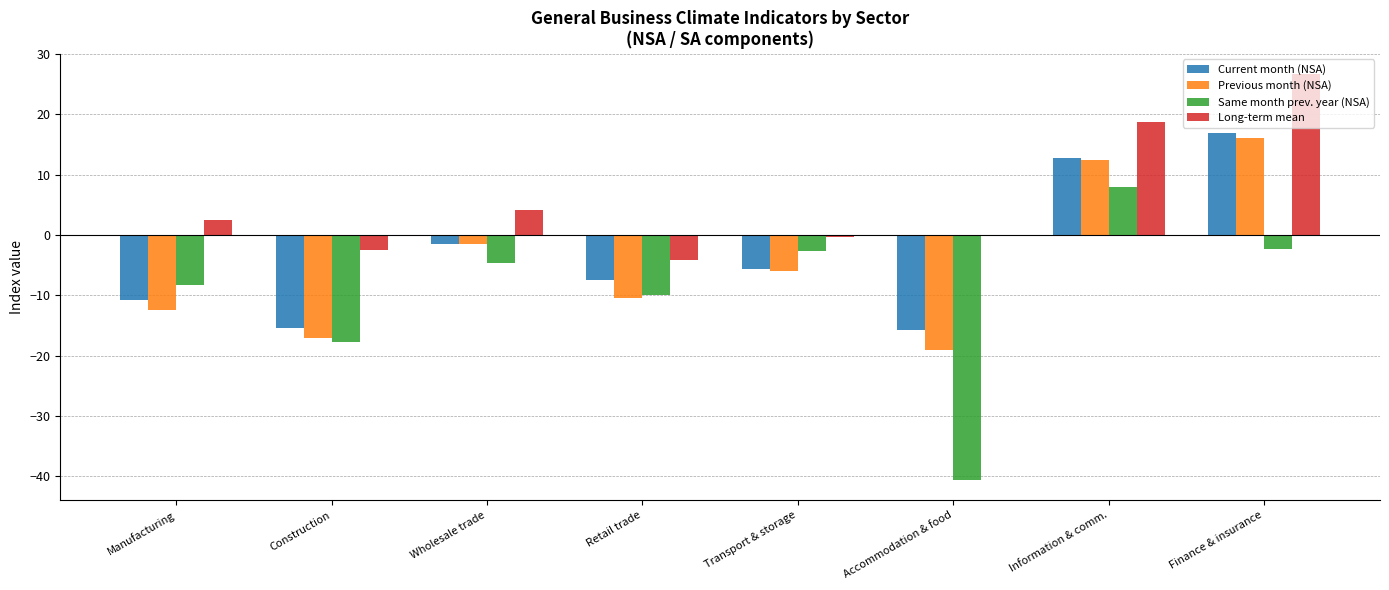

What is the sum of all Previous month (NSA) values?

-38.0